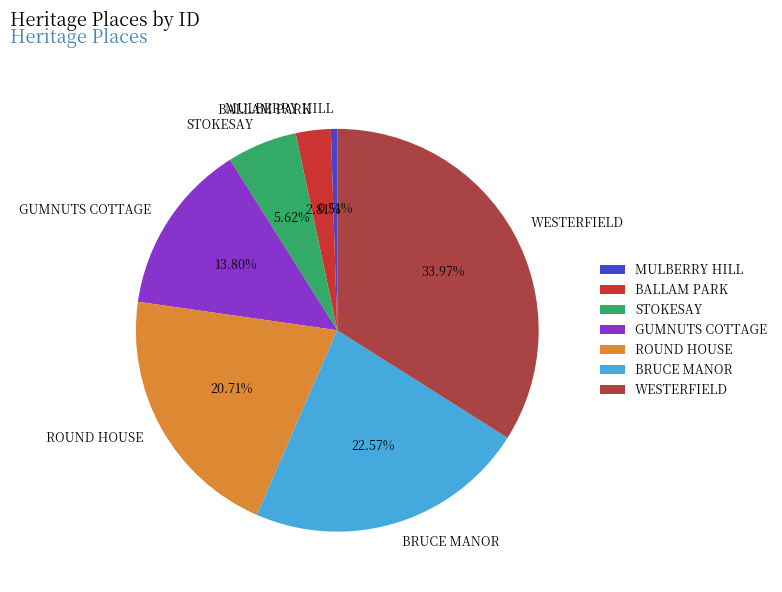

How many segments does this pie chart have?

7